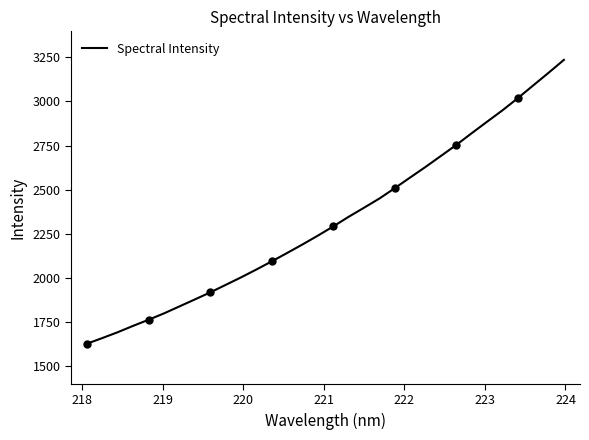

What is the greatest value displayed?

3235.7